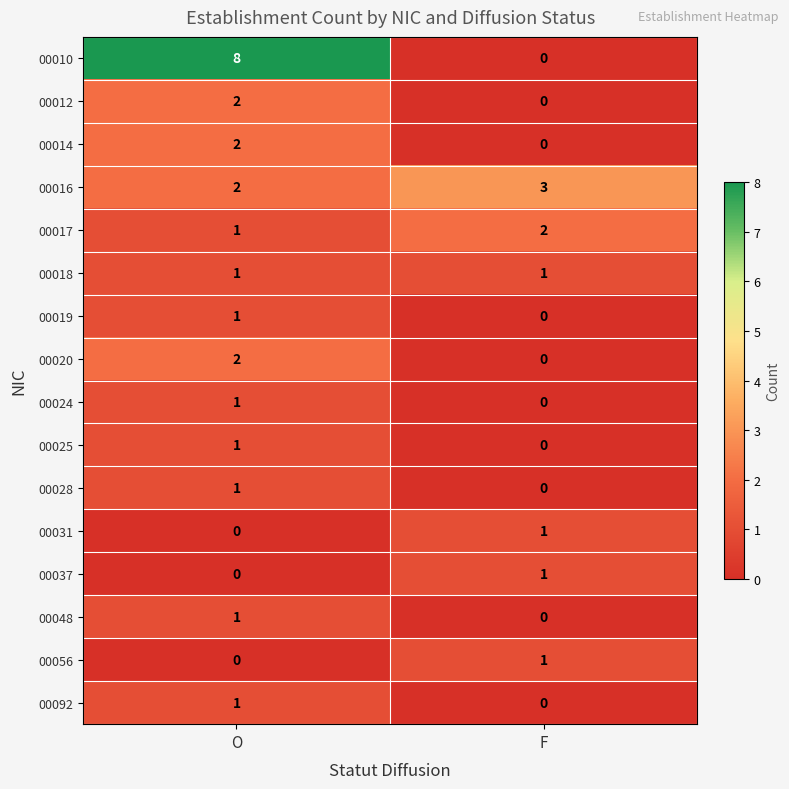

Rank the categories by 00014 value from lowest to highest.

F, O